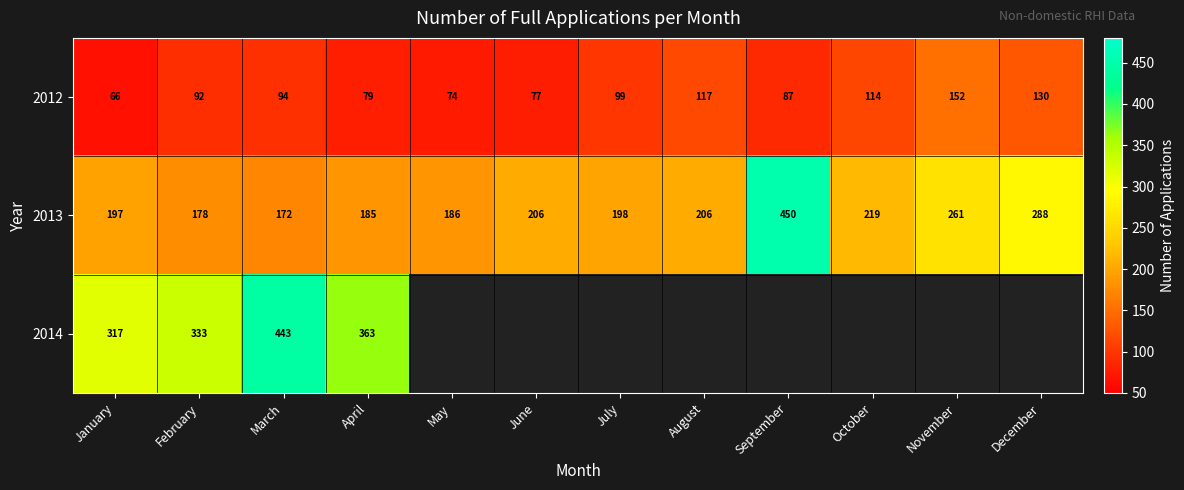

Which category has the lowest value in the 2013 series?

March